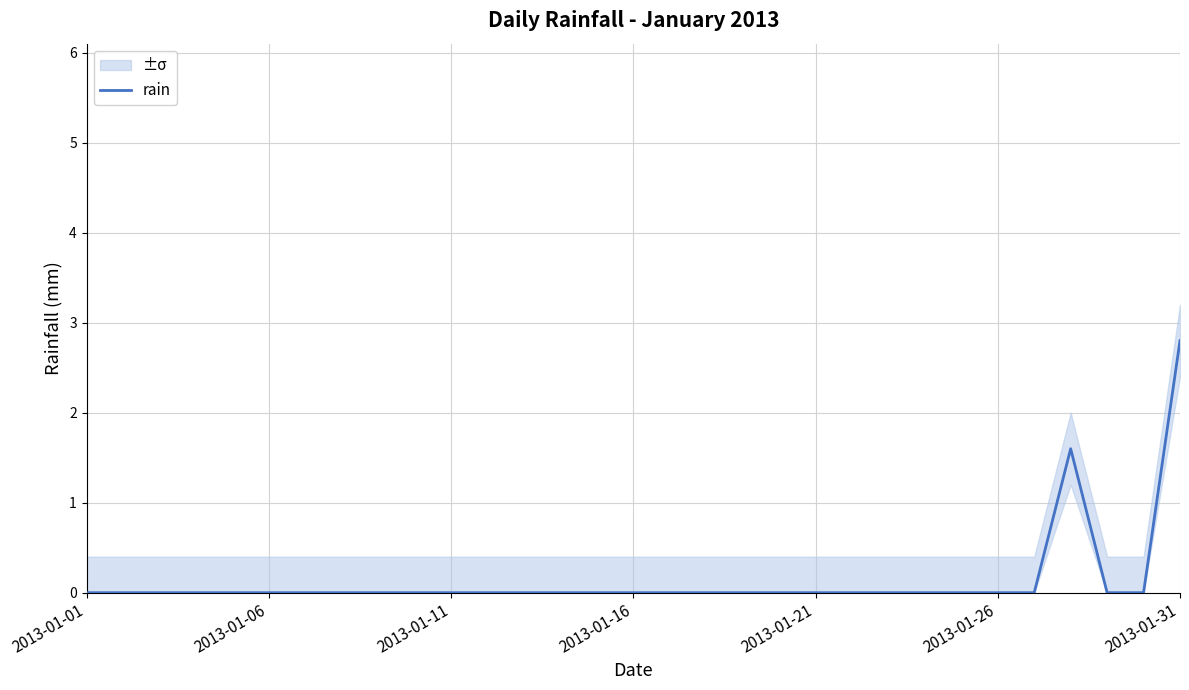

True or false: the data has more than 0 interior local peaks.

True